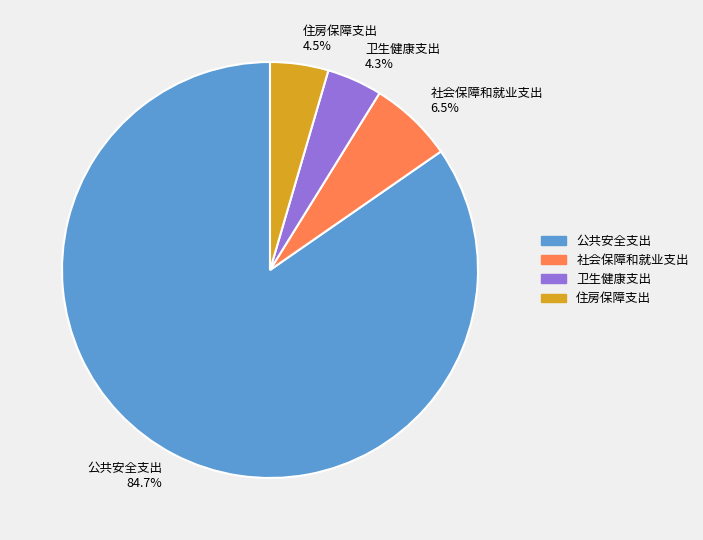

To the nearest percent, what portion does 卫生健康支出 represent?

4%